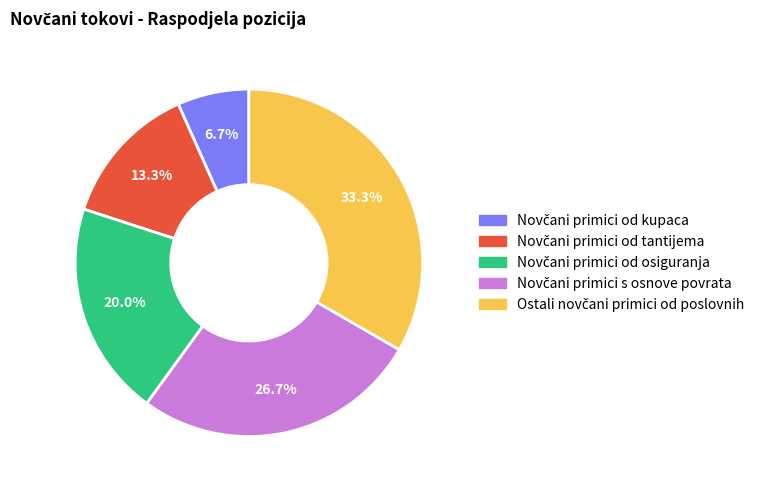

Does any single category account for the majority?

No